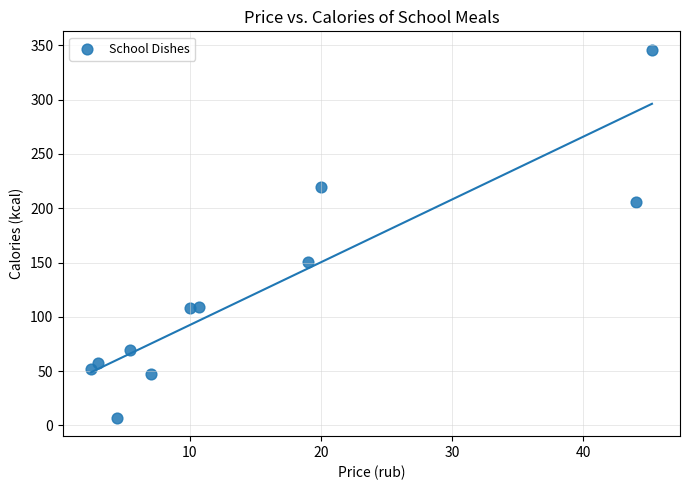

What is the range of Y values (max minus min)?

339.0